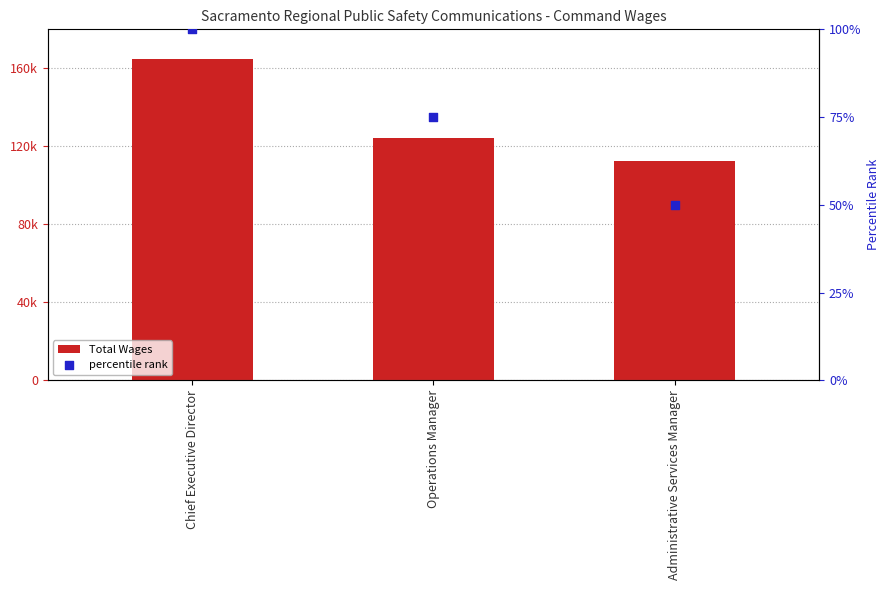

Is the value of Total Wages at Administrative Services Manager greater than the value of percentile rank at Chief Executive Director?

Yes